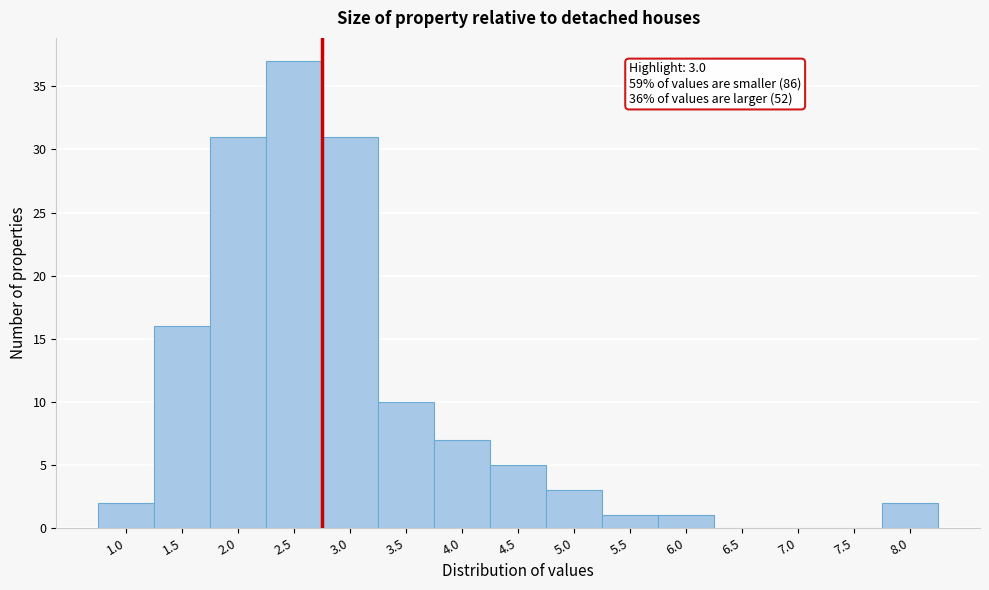

Reading right to left, extract all data points from this chart.

8.0=2	7.5=0	7.0=0	6.5=0	6.0=1	5.5=1	5.0=3	4.5=5	4.0=7	3.5=10	3.0=31	2.5=37	2.0=31	1.5=16	1.0=2